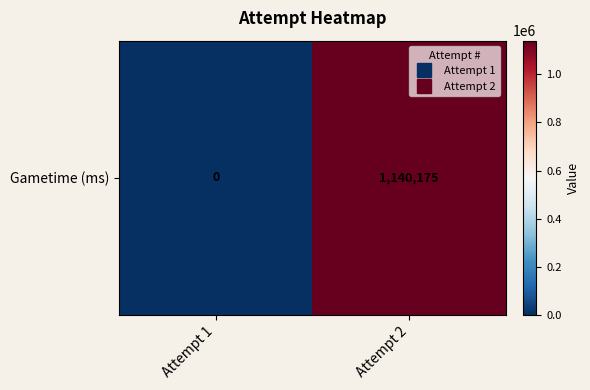

How many data points are less than 1140175?

1